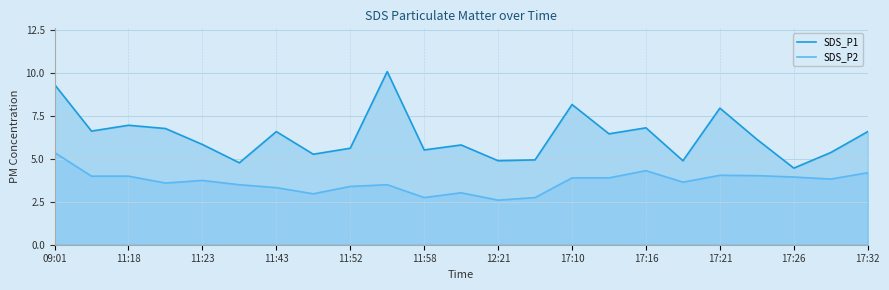

At which category does SDS_P1 reach its first local peak?

11:18